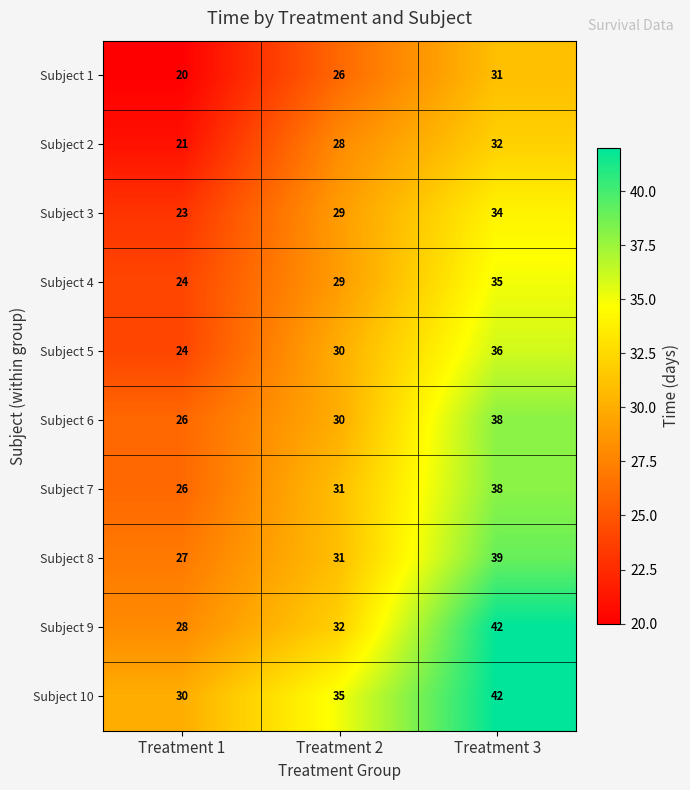

List the labels in order of Subject 1 value, largest first.

Treatment 3, Treatment 2, Treatment 1